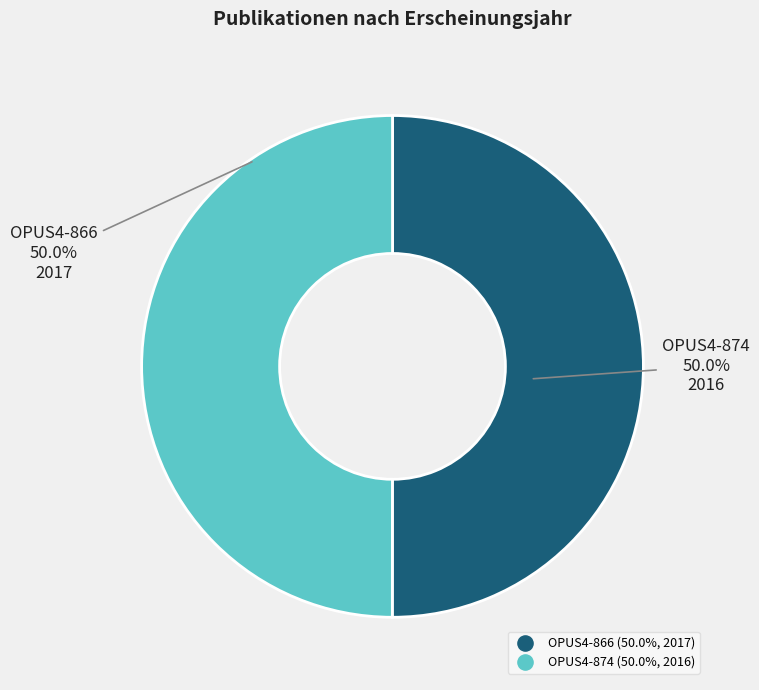

What percentage is the OPUS4-866 slice, to the nearest percent?

50%